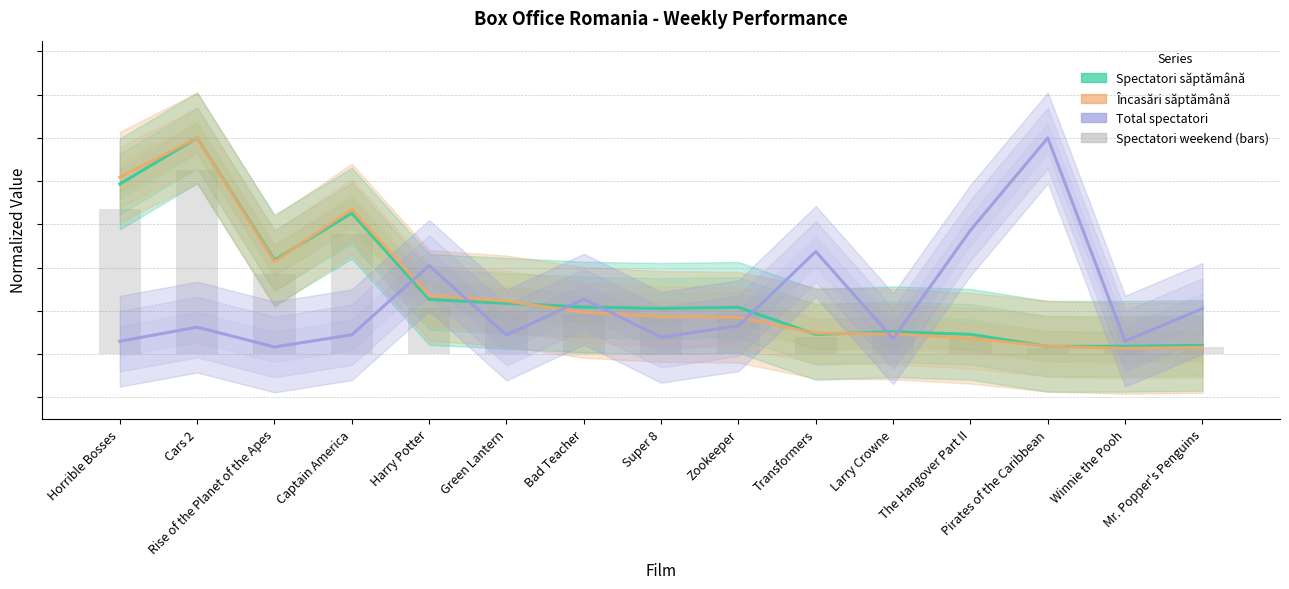

What is the average value of the Încasări săptămână series?

0.3